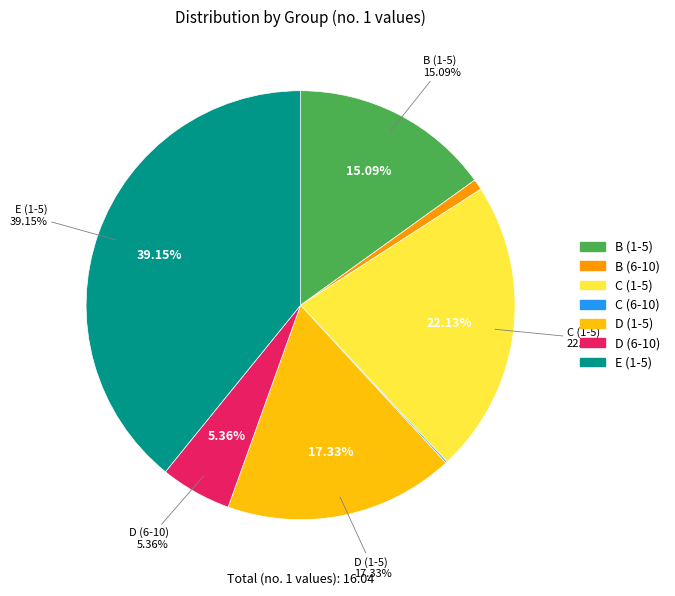

Which slice is the largest?

E (1-5)